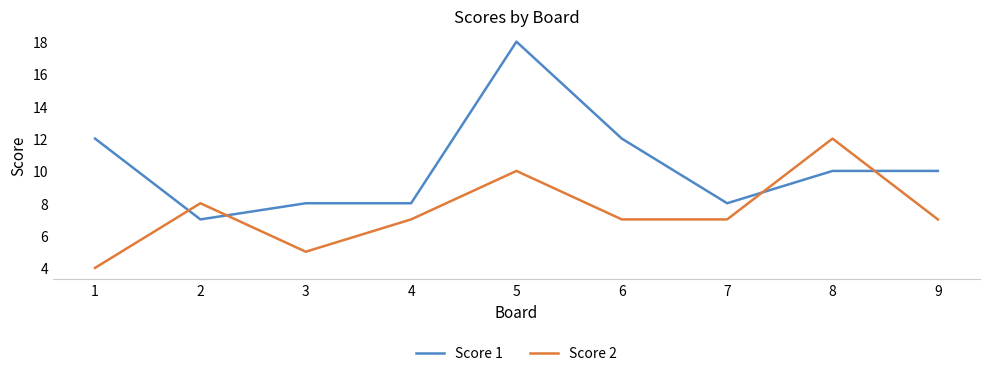

What is the difference between the highest and lowest values at 1?

8